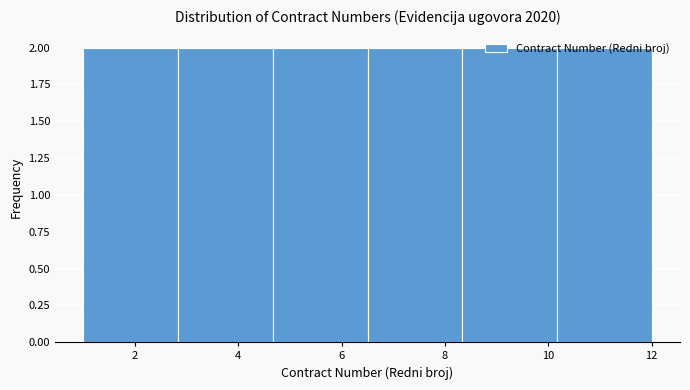

Reading left to right, transcribe this chart: for each bar, give the range it covers on the x-axis and its height. Neither the bar edges nor the heights are printed on the chart, so give them approximately, as read against the axes.

1.0 to 2.8: 2
2.8 to 4.6: 2
4.6 to 6.6: 2
6.6 to 8.4: 2
8.4 to 10.2: 2
10.2 to 12.0: 2